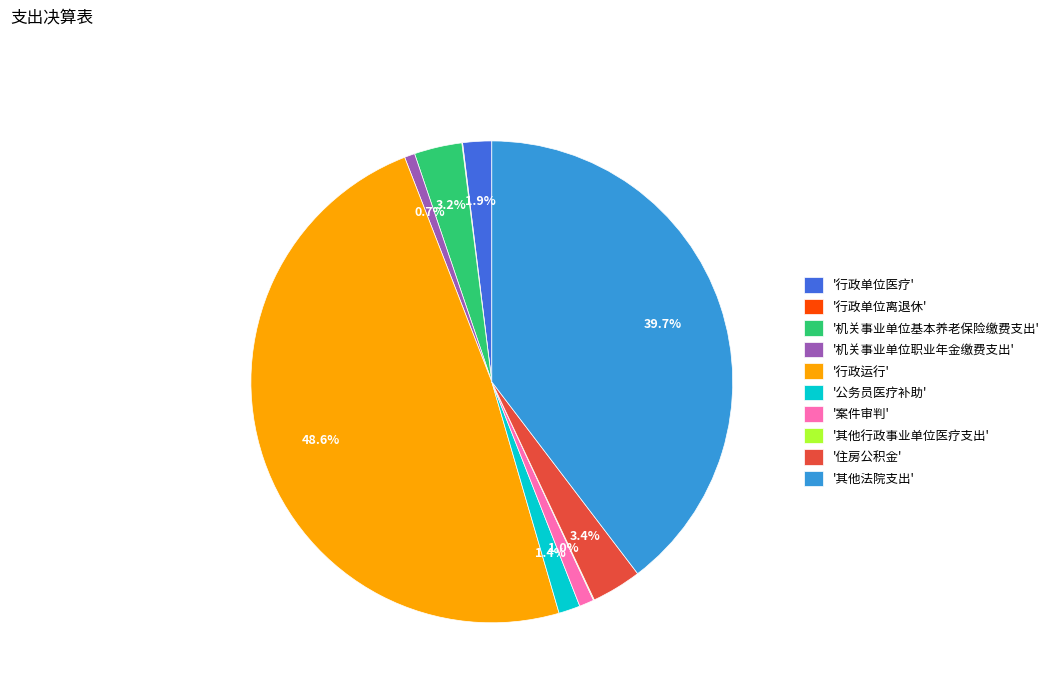

Does any single category account for the majority?

No